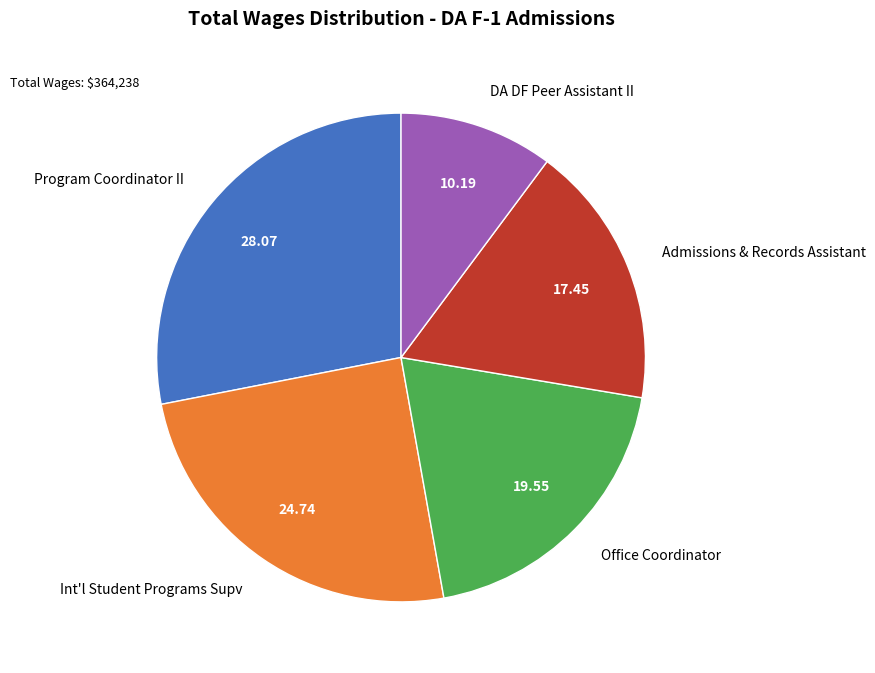

Rank the categories by value from highest to lowest.

Program Coordinator II, Int'l Student Programs Supv, Office Coordinator, Admissions & Records Assistant, DA DF Peer Assistant II